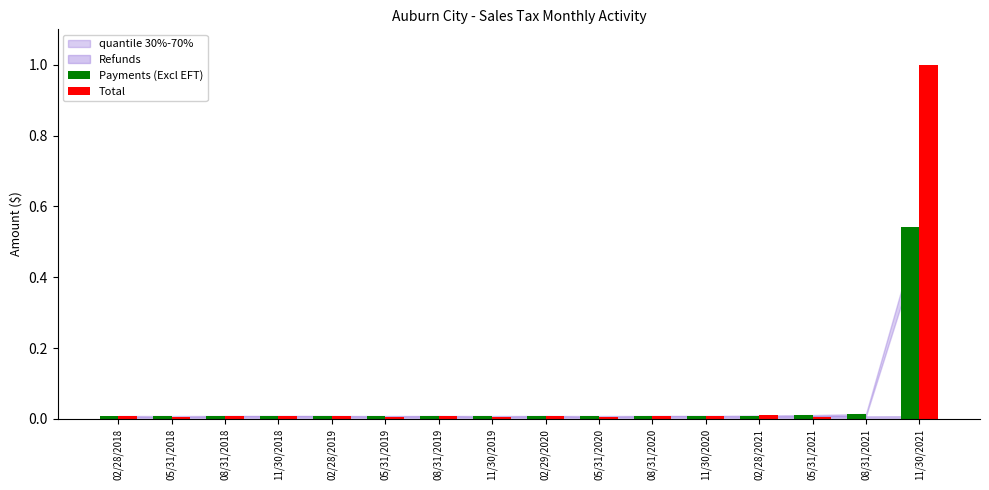

Which series has the widest spread of values?

Total